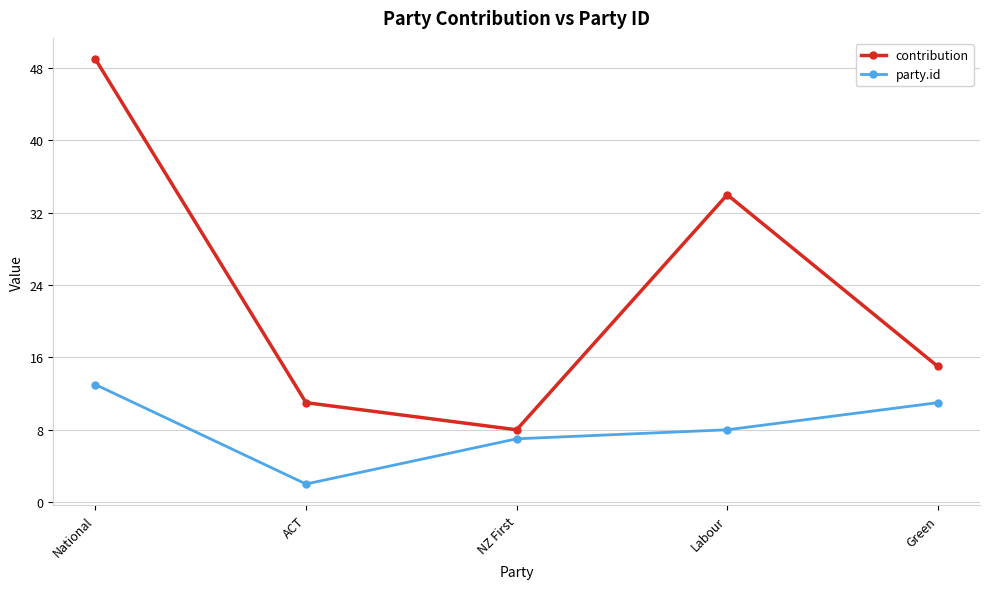

Is this an area chart (filled region under the line)?

No